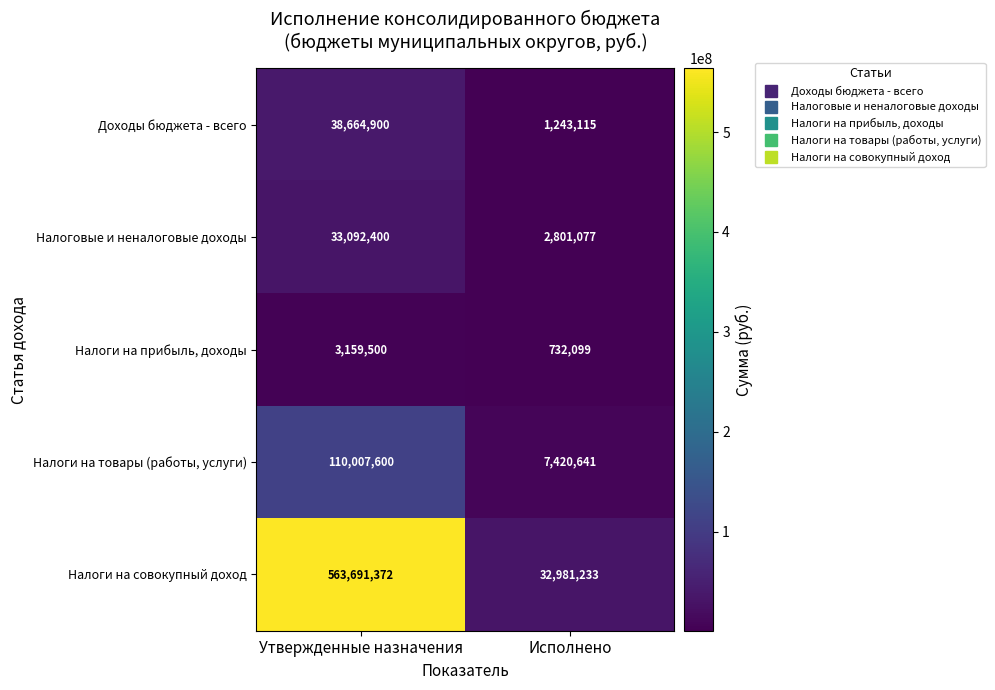

Rank the series by their maximum value, from lowest to highest.

Налоги на прибыль, доходы, Налоговые и неналоговые доходы, Доходы бюджета - всего, Налоги на товары (работы, услуги), Налоги на совокупный доход